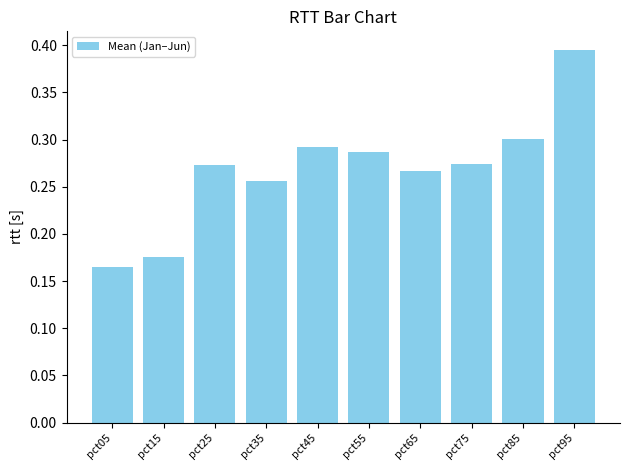

At which label is the value closest to 0?

pct05